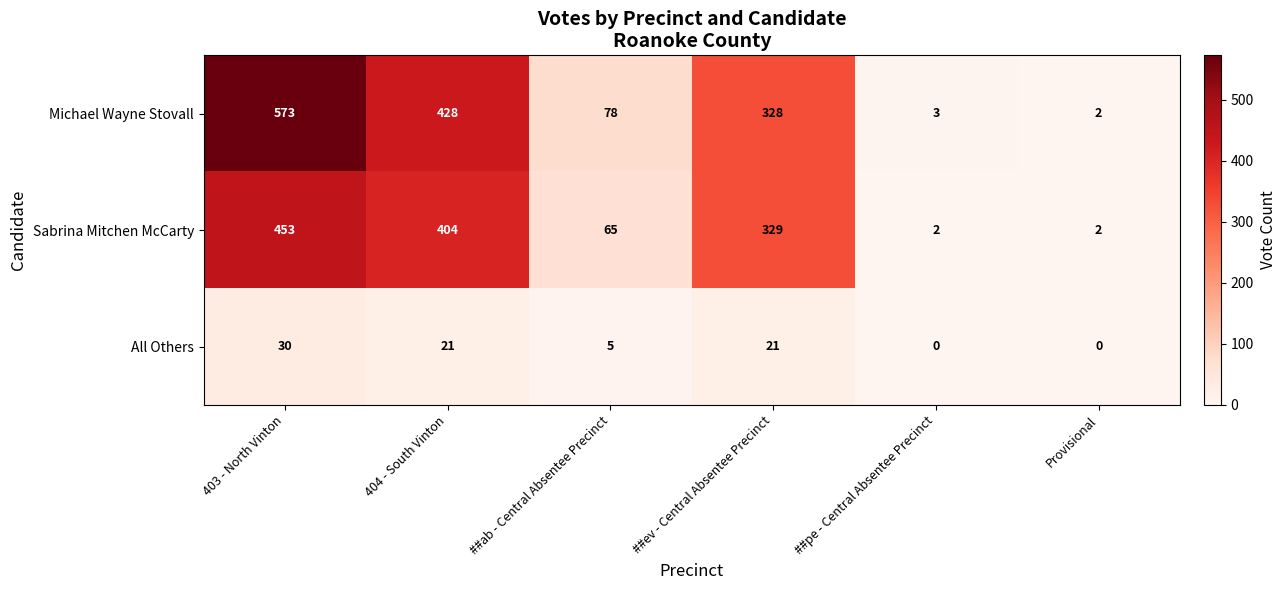

At which label is Sabrina Mitchen McCarty closest to 227?

##ev - Central Absentee Precinct